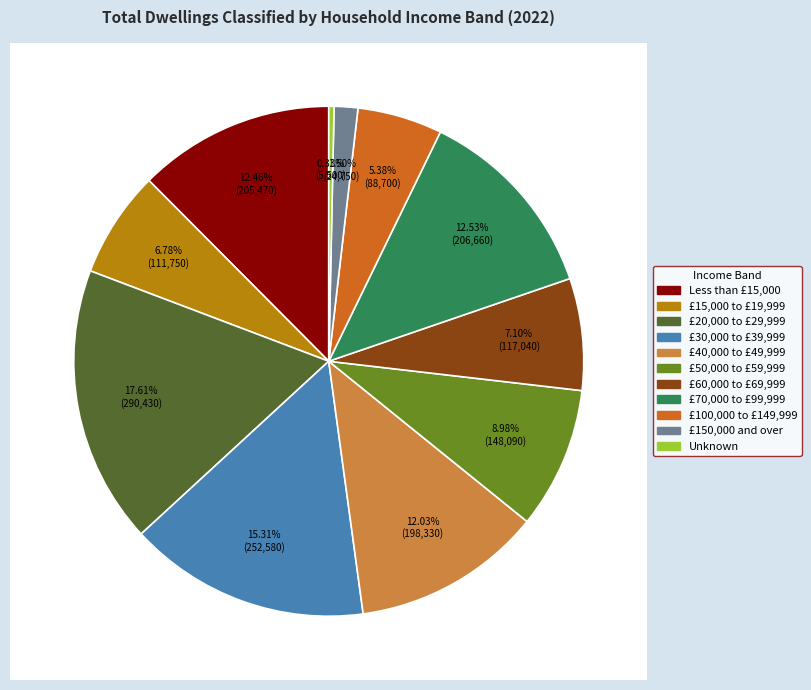

Is there any slice that represents more than half of the pie?

No